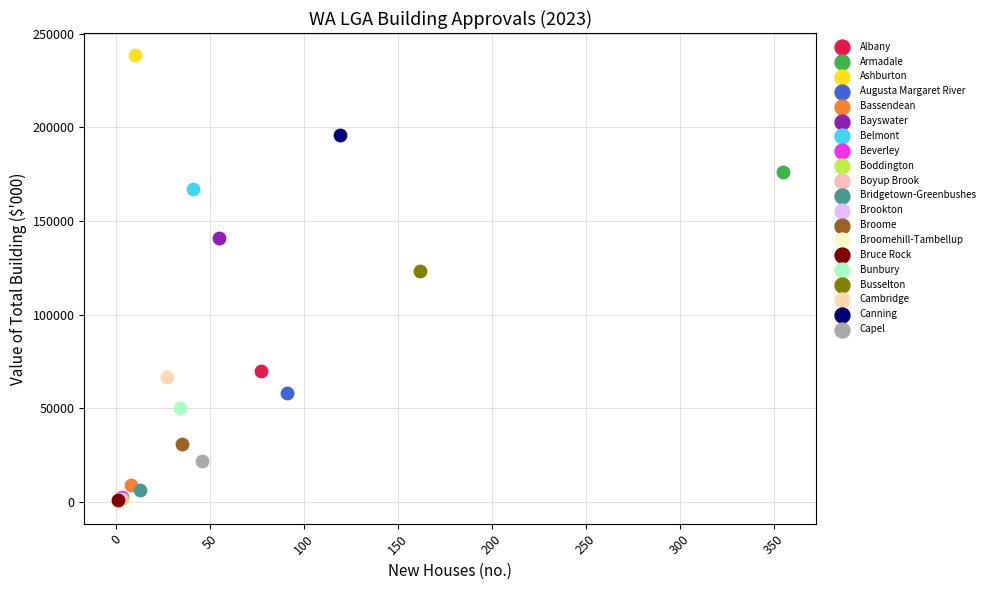

What are all the series names shown in the legend?

Albany, Armadale, Ashburton, Augusta Margaret River, Bassendean, Bayswater, Belmont, Beverley, Boddington, Boyup Brook, Bridgetown-Greenbushes, Brookton, Broome, Broomehill-Tambellup, Bruce Rock, Bunbury, Busselton, Cambridge, Canning, Capel